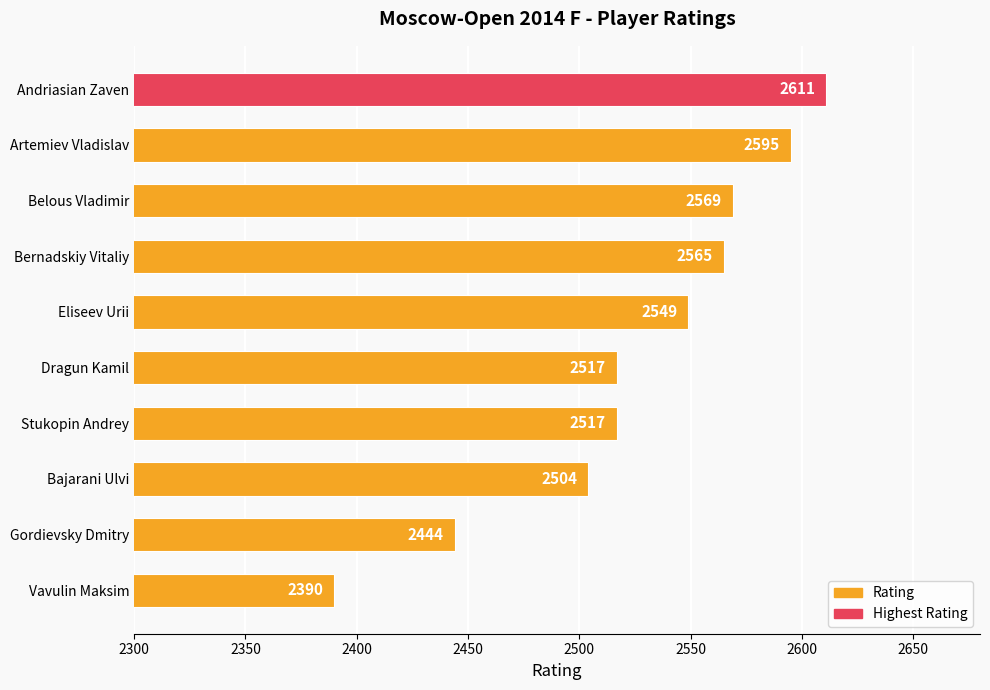

Approximately how many times larger is the value at Andriasian Zaven compared to Eliseev Urii?

1.0